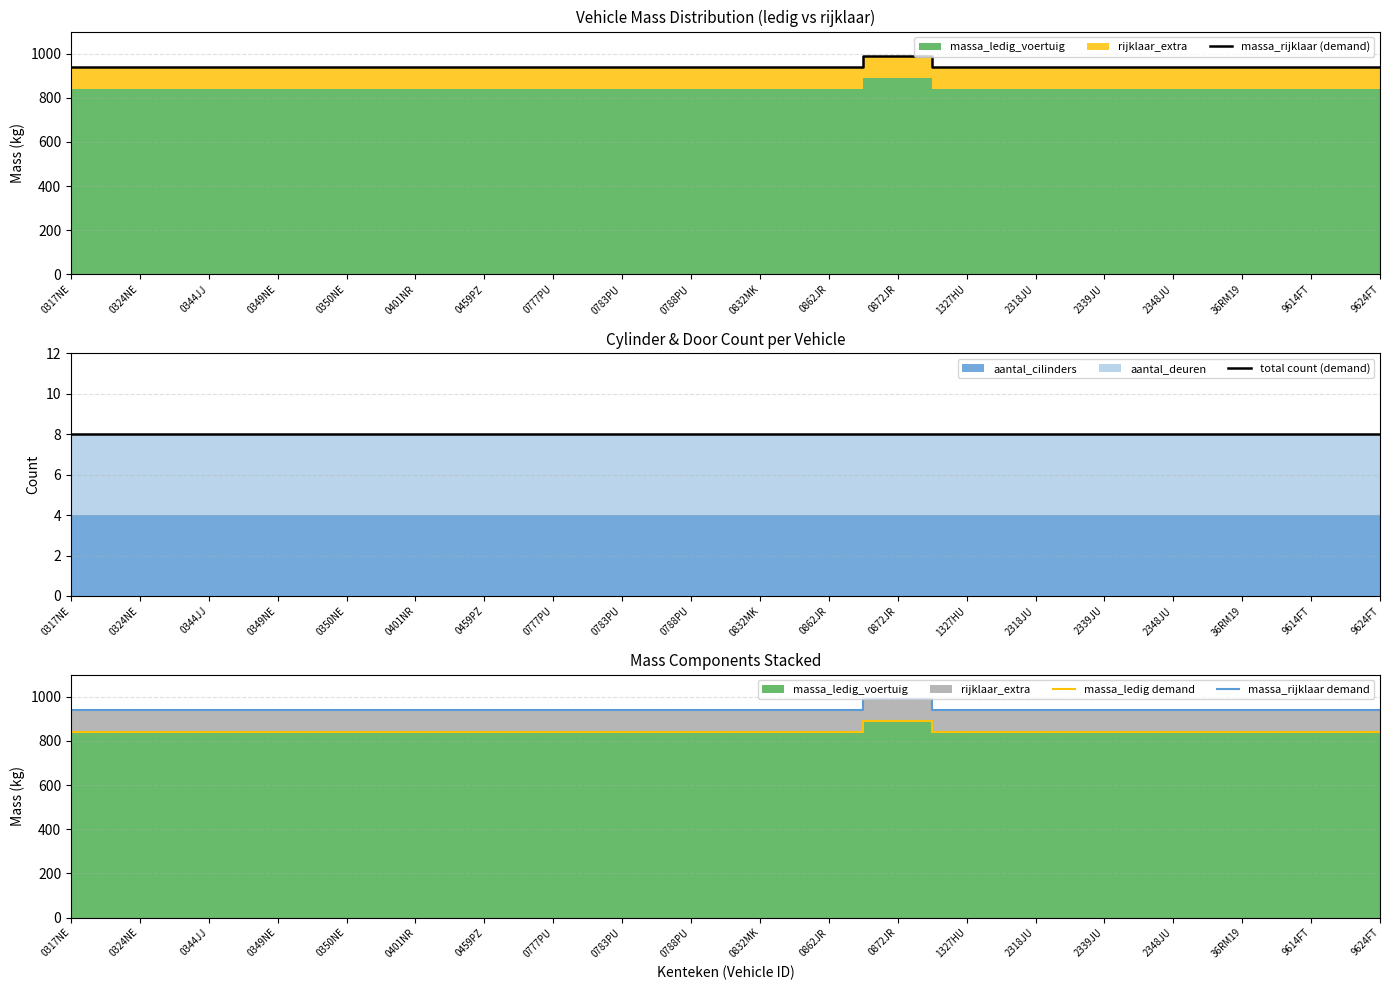

At which label does massa_rijklaar demand reach its peak?

0872JR